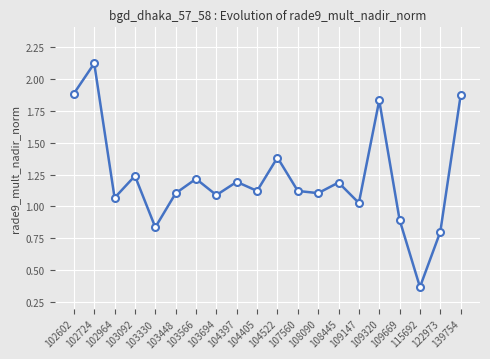

Does the chart have visible grid lines?

Yes